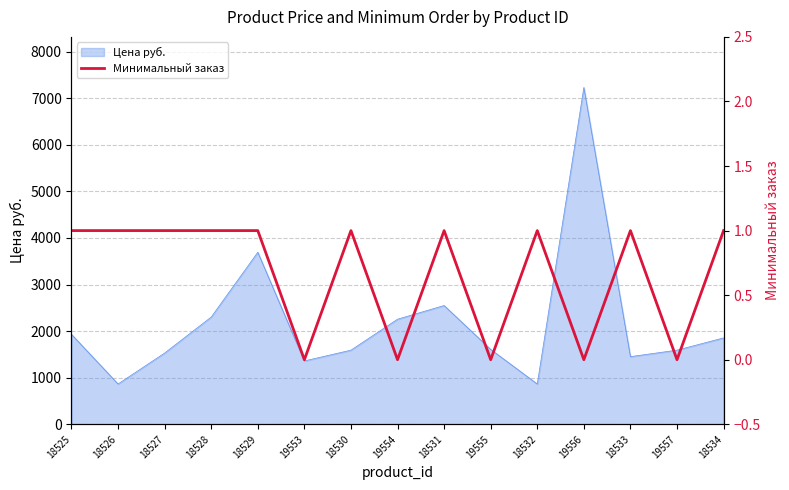

Count the number of categories in the chart.

15